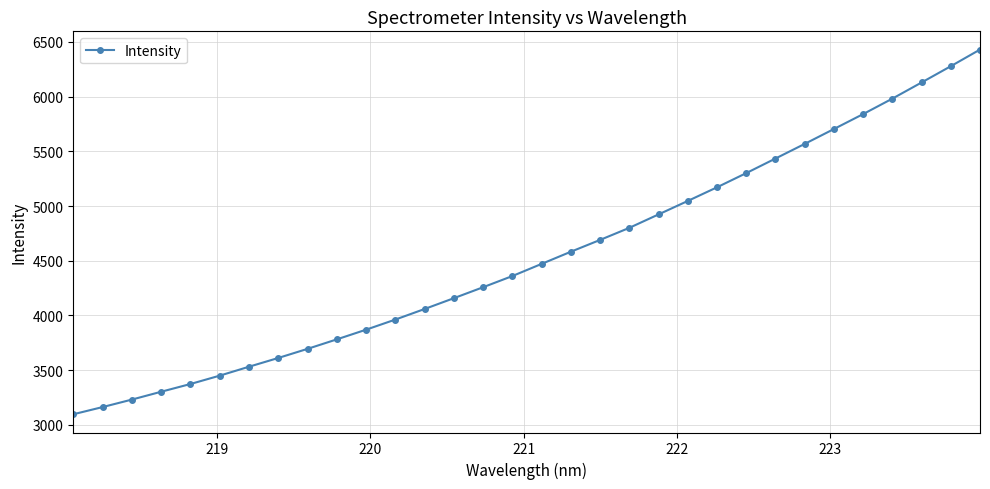

How many lines are shown in the chart?

1